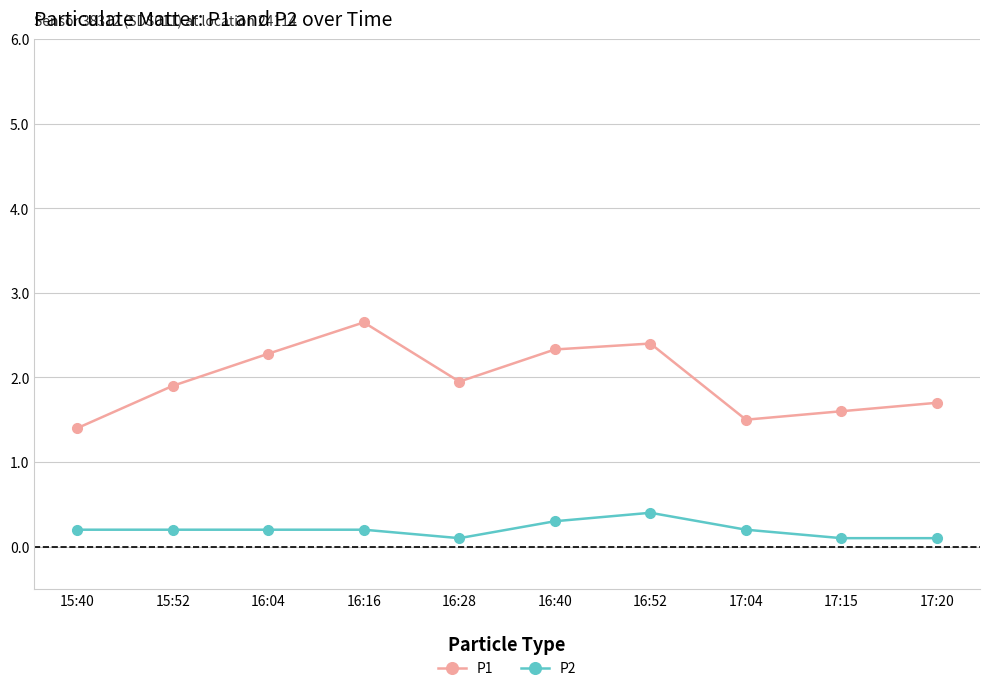

List the series in order of their overall mean, highest first.

P1, P2